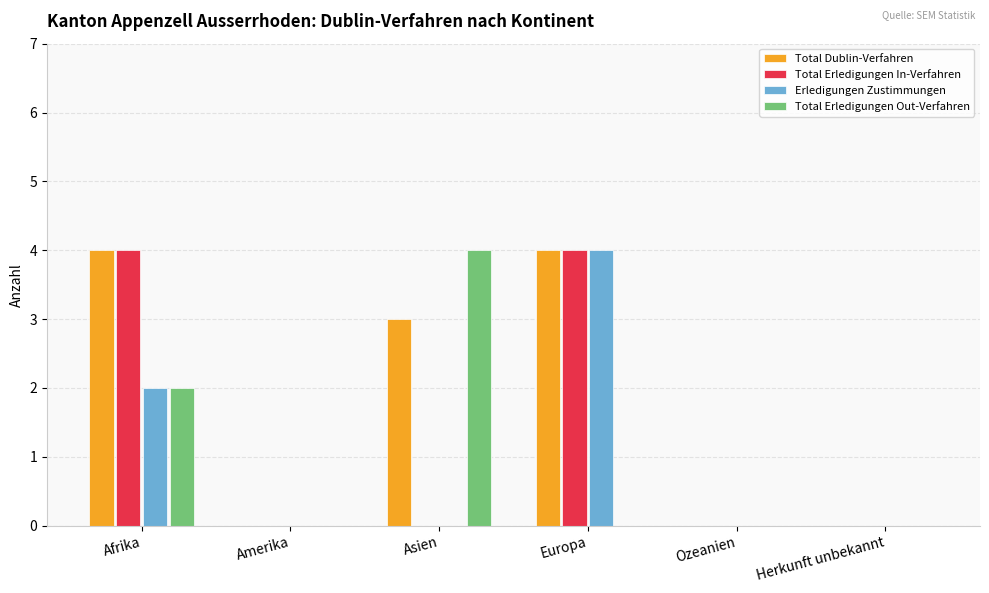

Where is Total Erledigungen Out-Verfahren nearest to the value 2?

Afrika